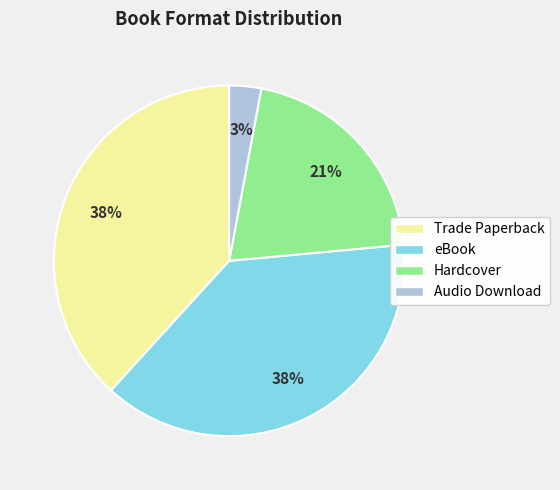

Which has a higher value, Hardcover or eBook?

eBook